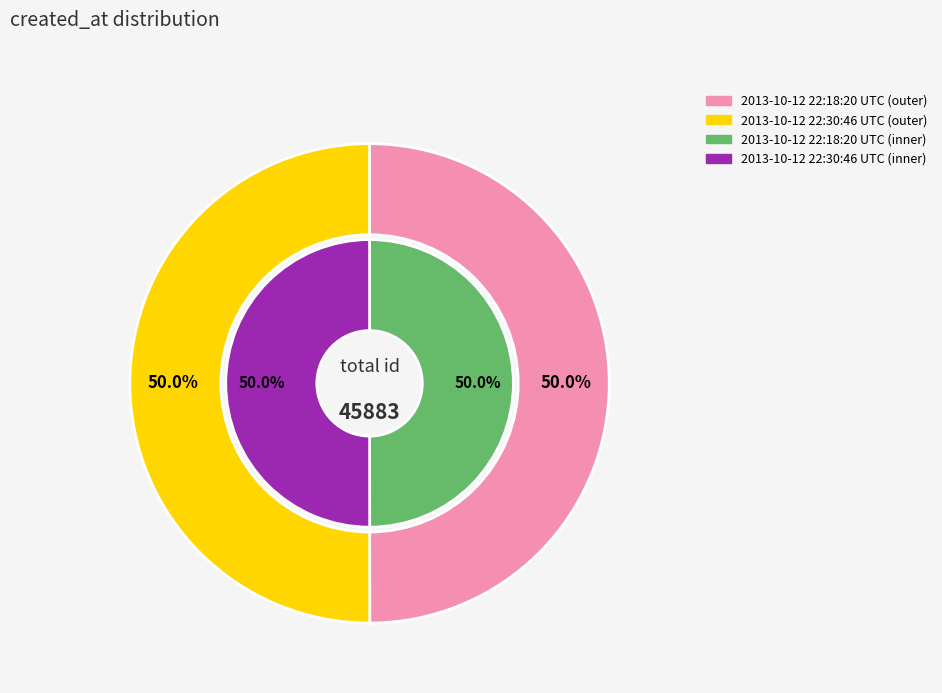

To the nearest percent, what percentage of the pie is 2013-10-12 22:18:20 UTC?

50%